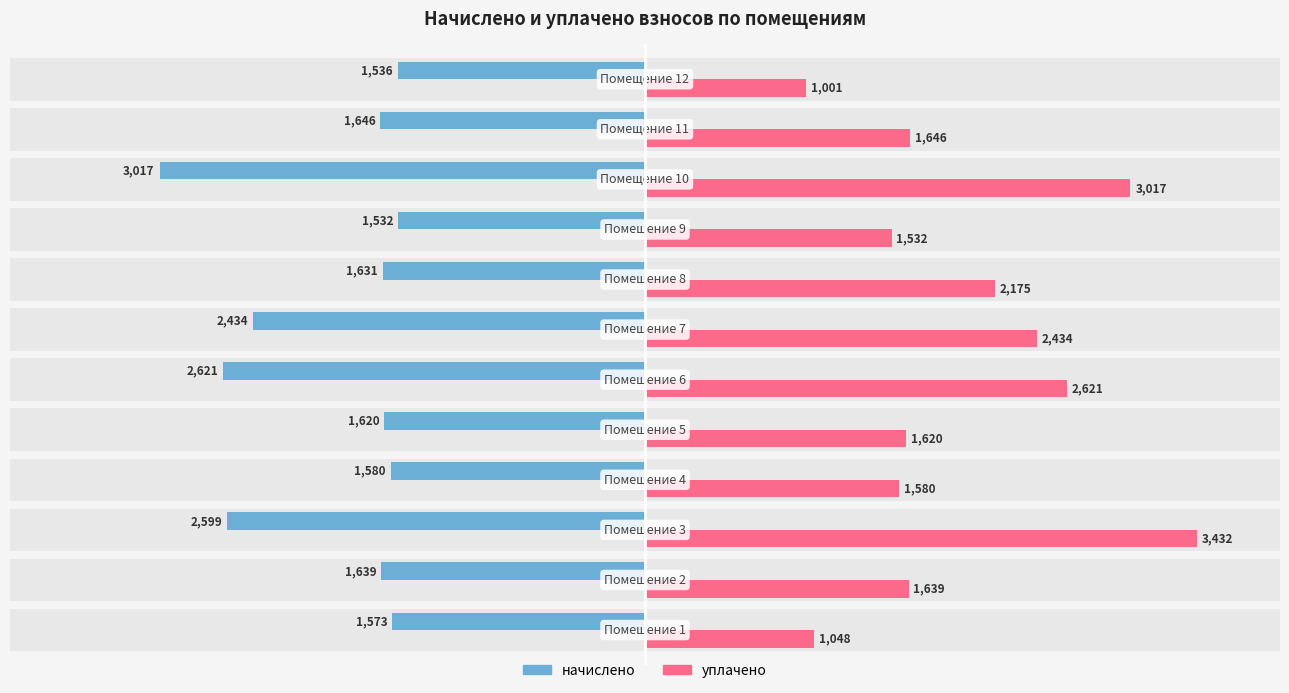

How many groups of bars are there?

12